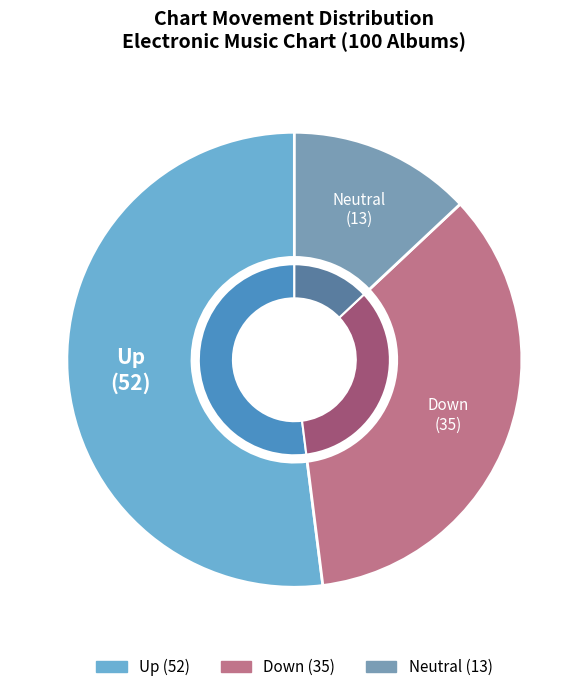

What is the majority slice?

up